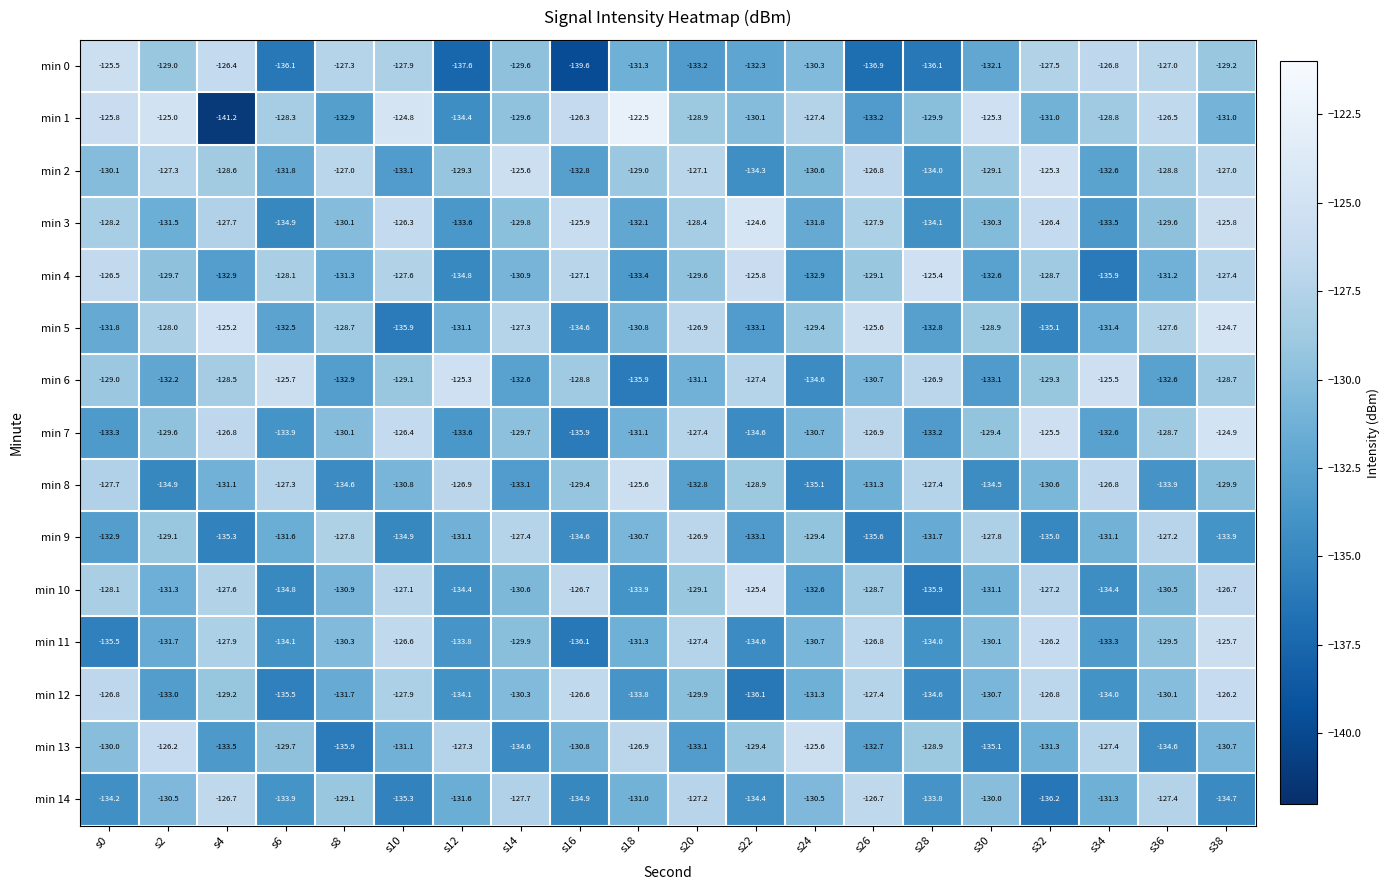

What is the spread (max minus min) of values at s8?

8.9